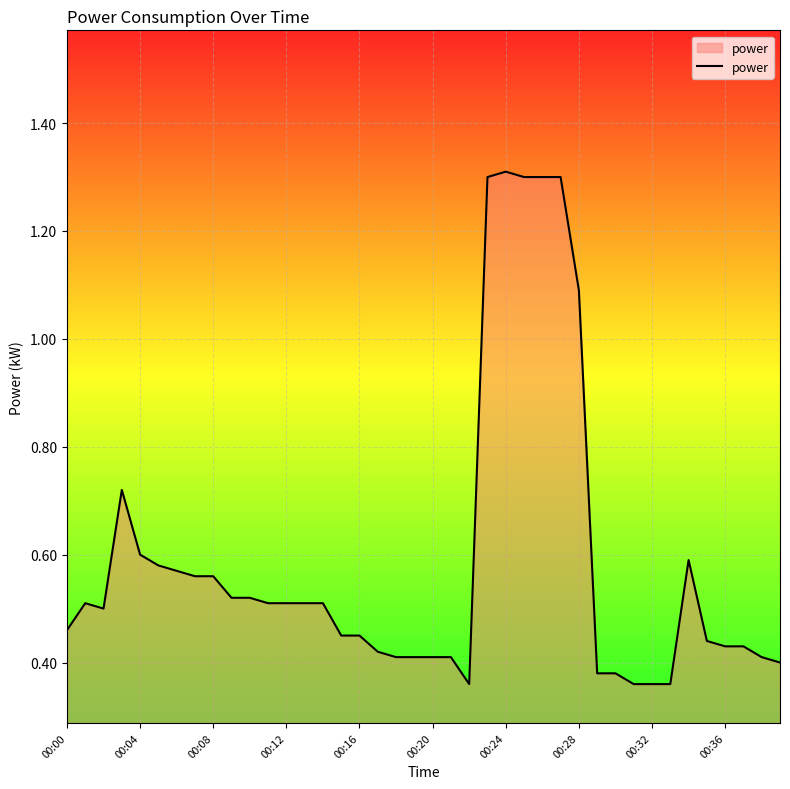

What is the greatest value displayed?

1.3